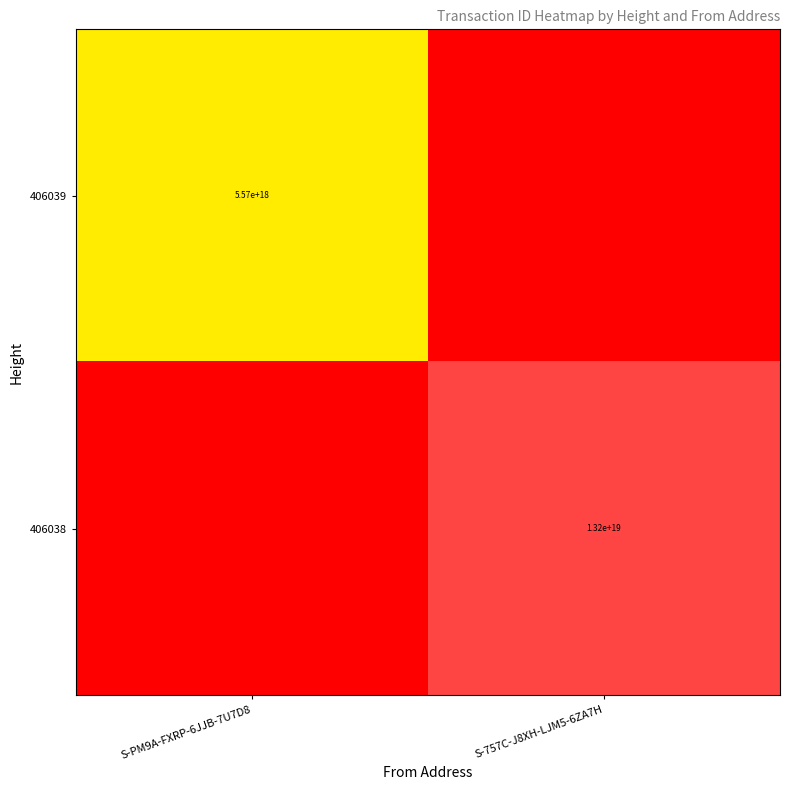

The 406038 series shows 3036723782752166912 at S-757C-J8XH-LJM5-6ZA7H. True or false?

False